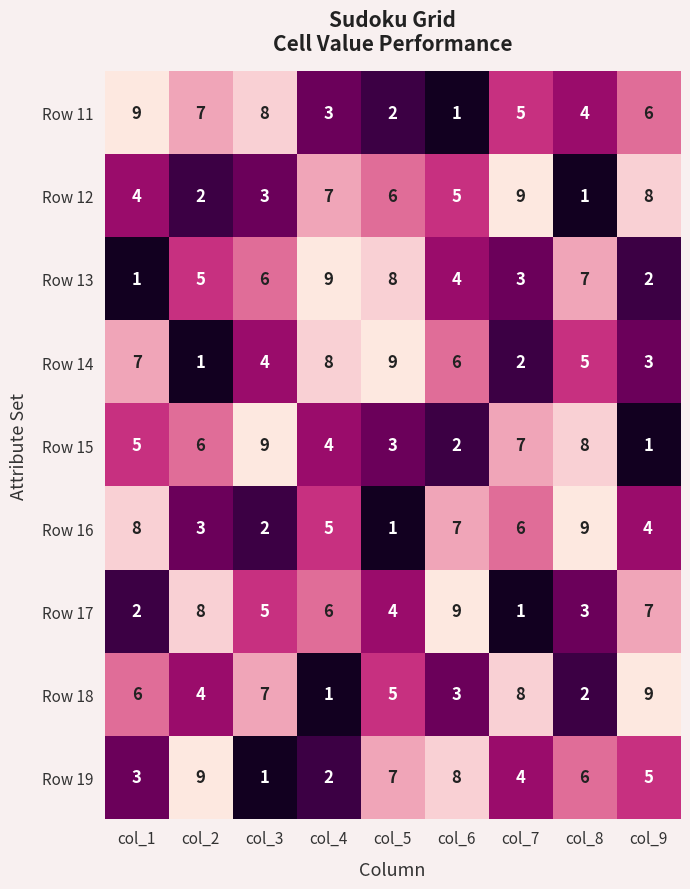

What is the approximate value of Row 17 at col_8?

3